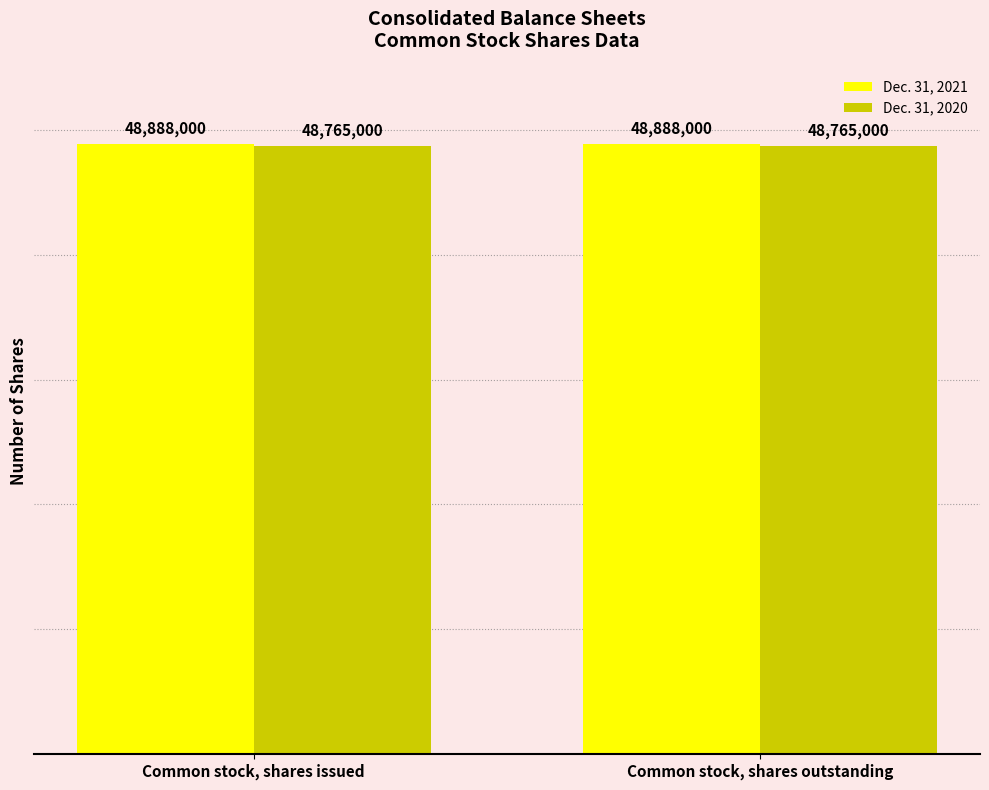

The value of Dec. 31, 2020 at Common stock, shares outstanding is 48765000. True or false?

True